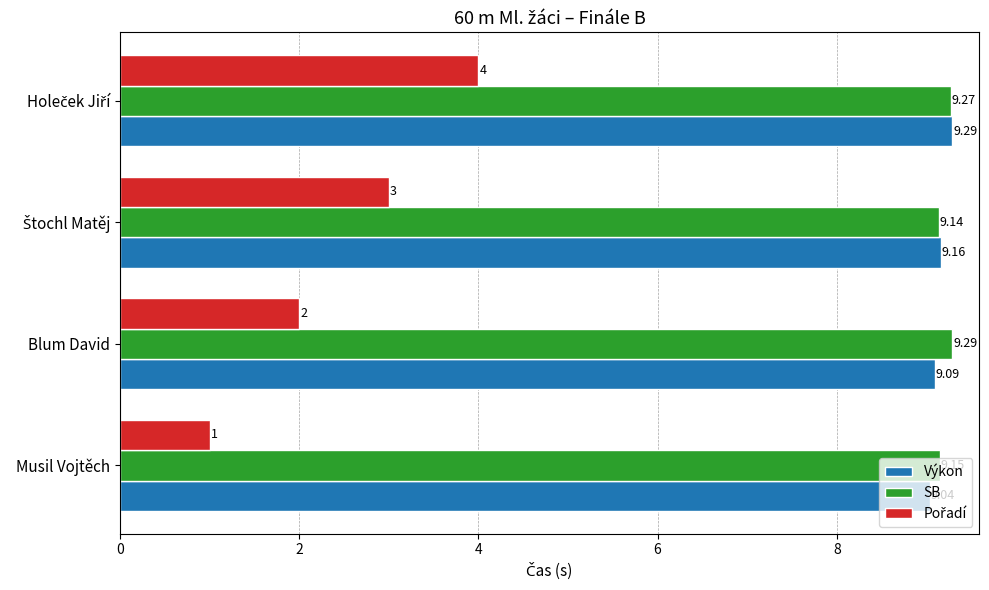

Which category has the highest value in the SB series?

Blum David